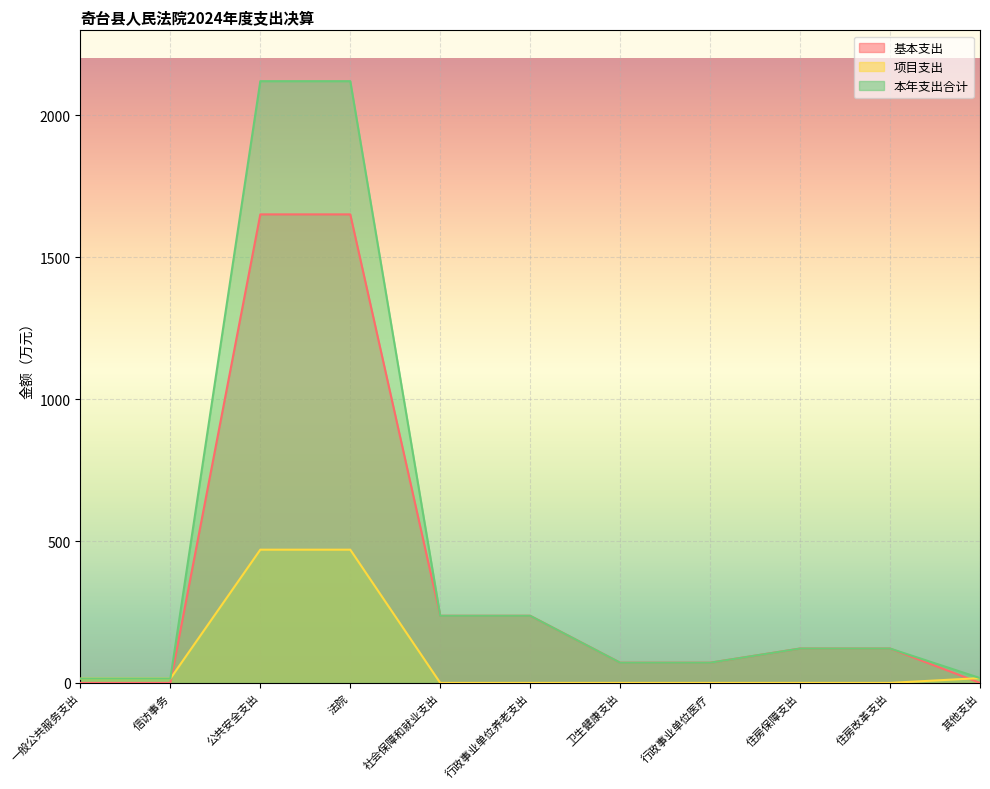

True or false: 基本支出 and 本年支出合计 cross at least once.

False